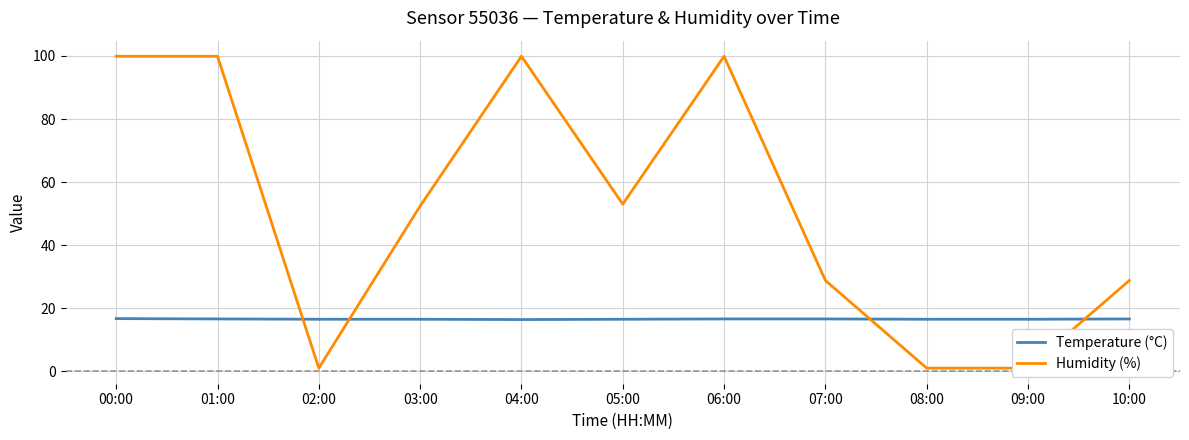

Rank the categories by Temperature (°C) value from lowest to highest.

04:00, 02:00, 03:00, 05:00, 08:00, 09:00, 01:00, 06:00, 07:00, 10:00, 00:00